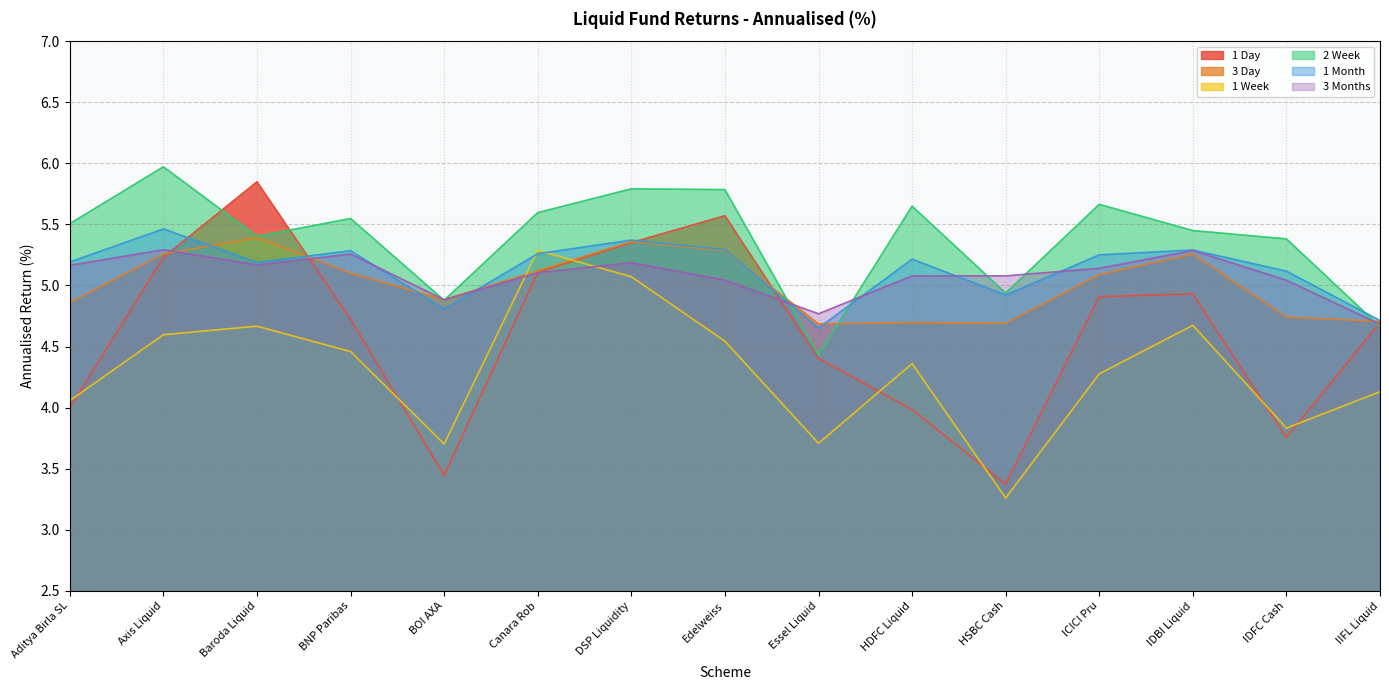

Rank the series at Canara Rob from highest to lowest value.

2 Week, 1 Week, 1 Month, 3 Day, 1 Day, 3 Months